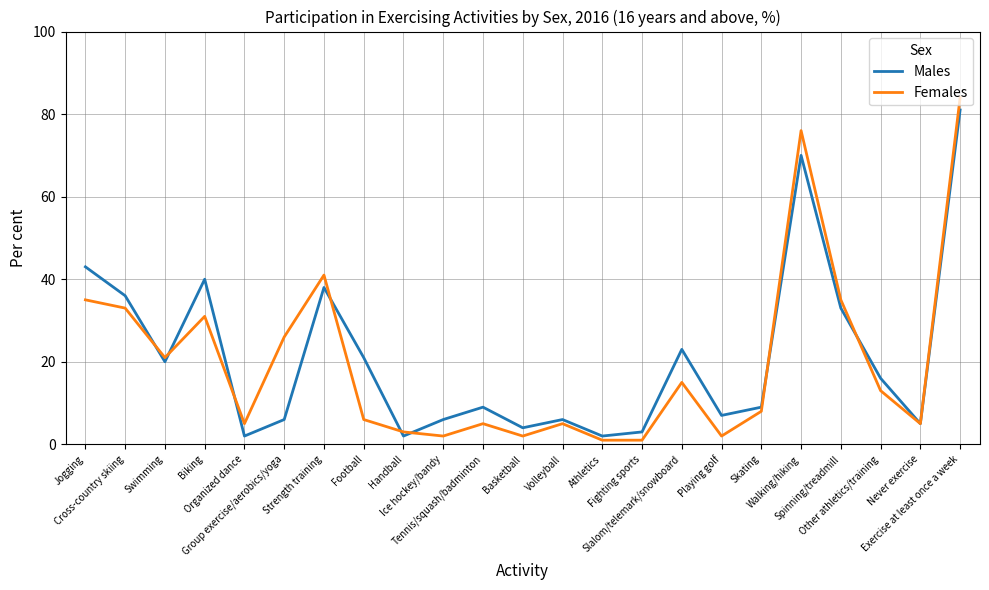

Which series has the largest range (max minus min)?

Females